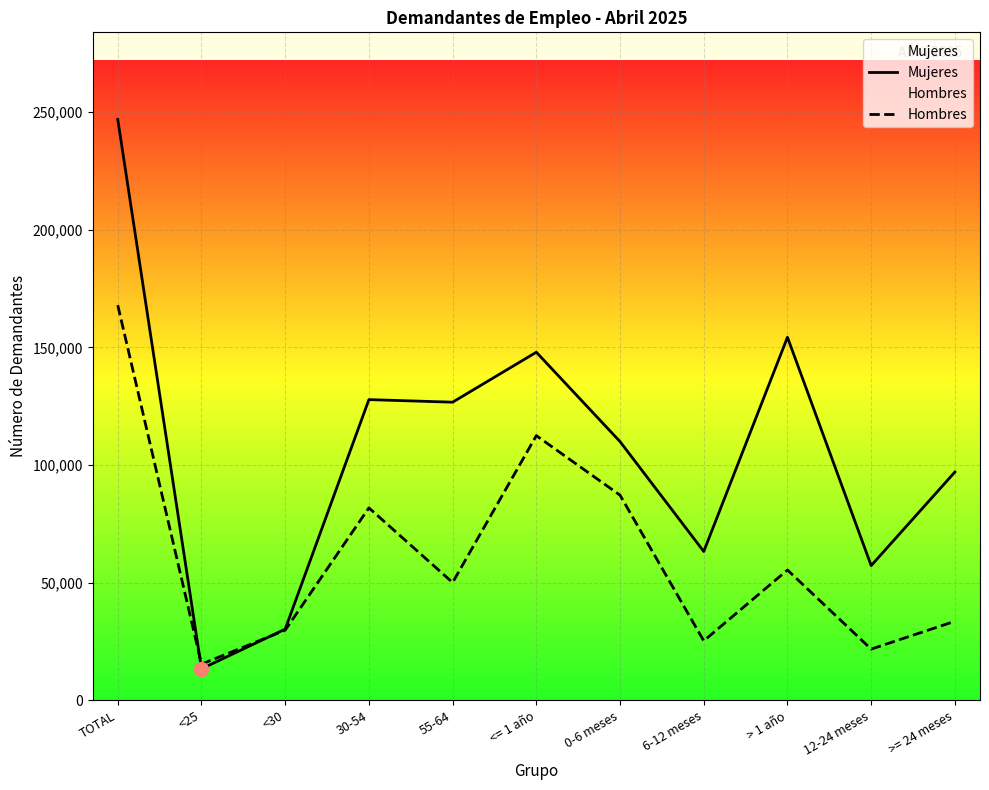

How many intersections are there between Mujeres and Hombres?

2